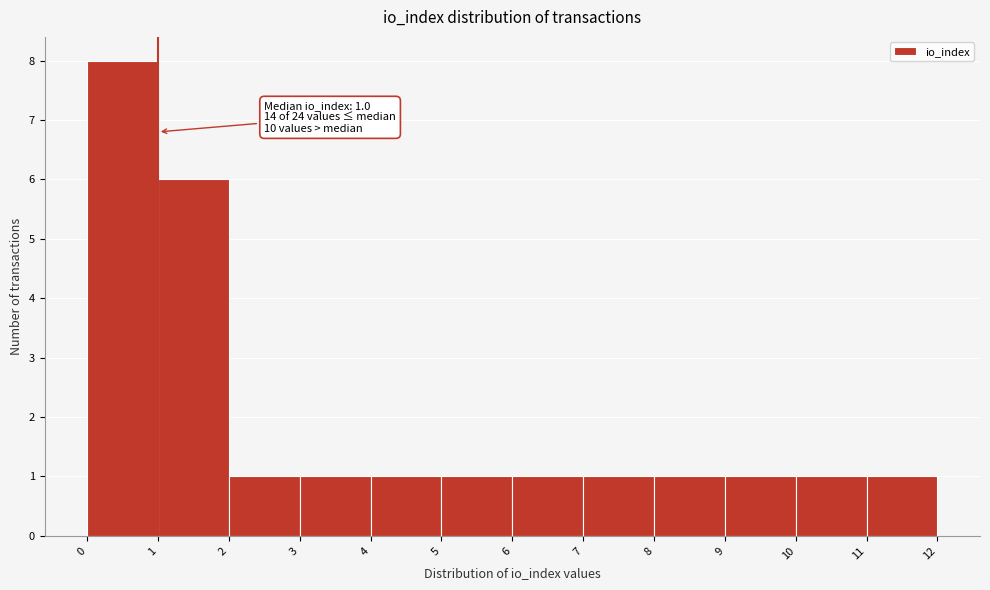

Which range on the x-axis has the tallest bar?

0 to 1